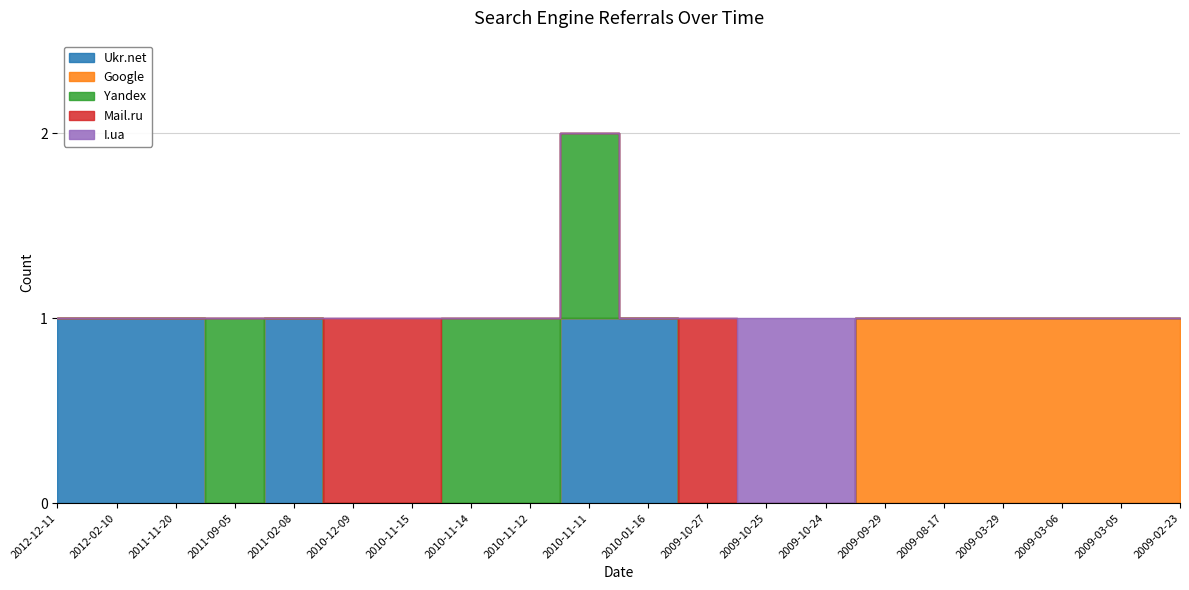

Does the chart display data point markers on the line(s)?

No